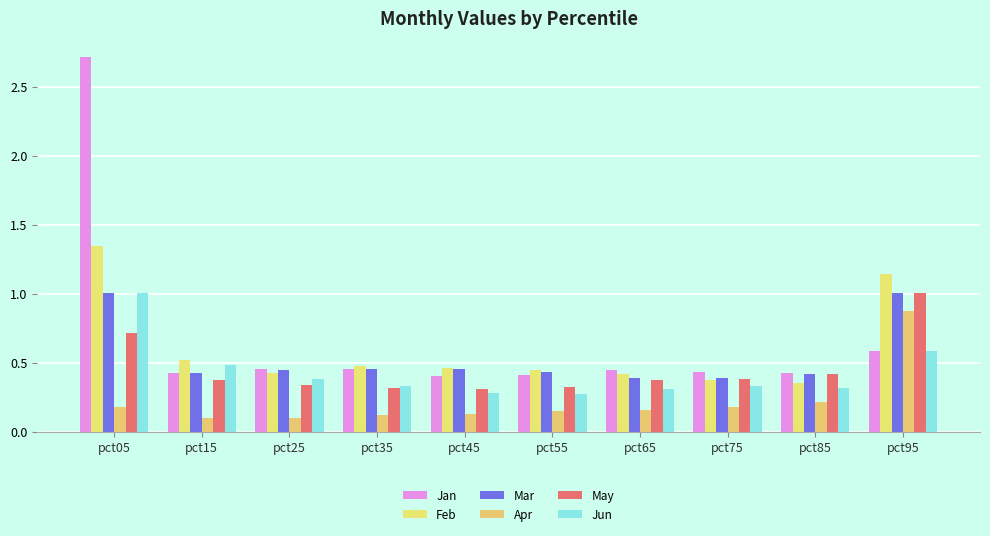

What are all the series names shown in the legend?

Jan, Feb, Mar, Apr, May, Jun